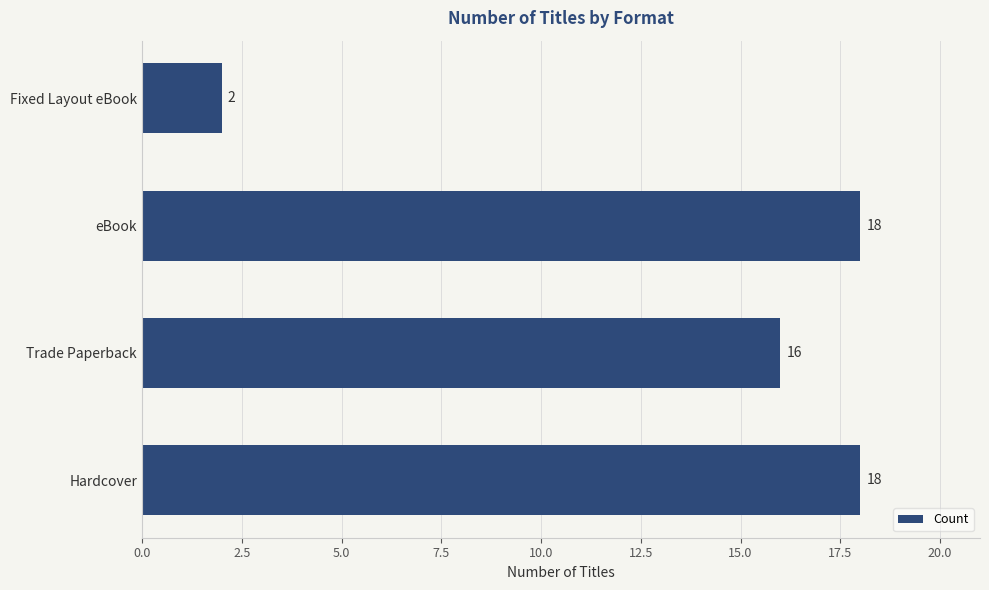

Does the chart contain stacked bars?

No